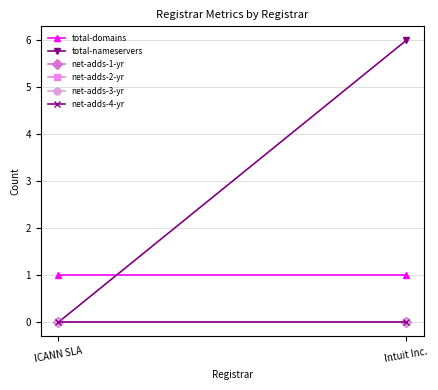

Reading right to left, list all the values displayed in this chart.

total-domains: 1	1
total-nameservers: 6	0
net-adds-1-yr: 0	0
net-adds-2-yr: 0	0
net-adds-3-yr: 0	0
net-adds-4-yr: 0	0